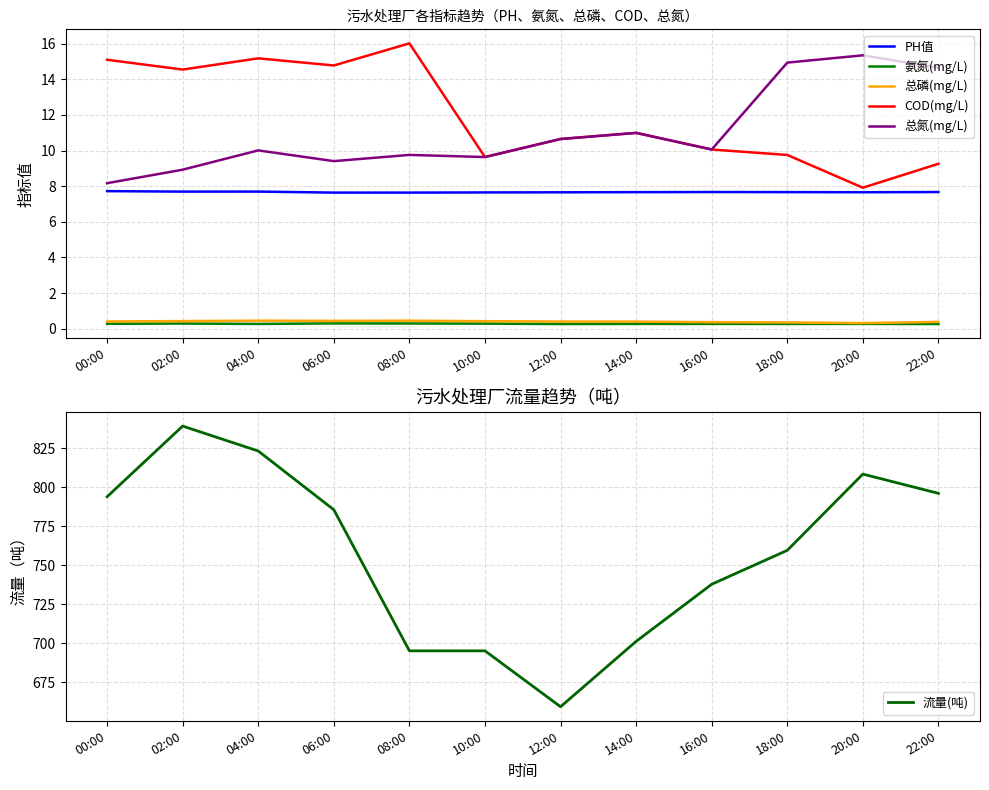

The value of 总磷(mg/L) at 20:00 is 0.3. True or false?

True